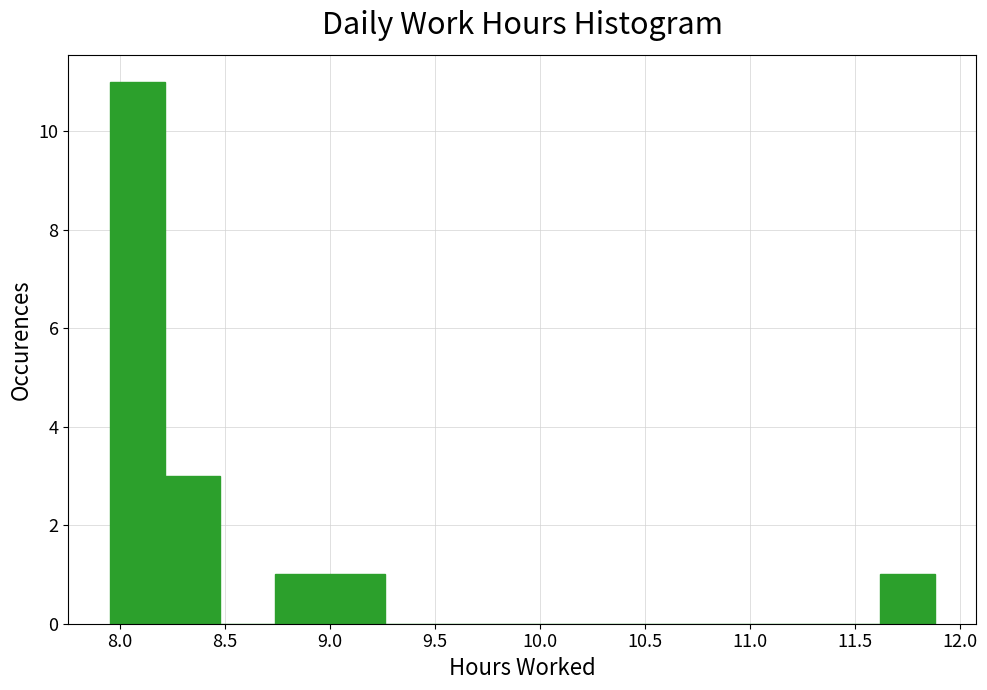

Reading left to right, list every bar in this chart as the range it spans on the x-axis followed by its height. Neither the bar edges nor the heights are printed on the chart, so give them approximately, as read against the axes.

7.95 to 8.20: 11
8.20 to 8.45: 3
8.45 to 8.75: 0
8.75 to 9.00: 1
9.00 to 9.25: 1
9.25 to 9.50: 0
9.50 to 9.80: 0
9.80 to 10.05: 0
10.05 to 10.30: 0
10.30 to 10.55: 0
10.55 to 10.85: 0
10.85 to 11.10: 0
11.10 to 11.35: 0
11.35 to 11.60: 0
11.60 to 11.90: 1